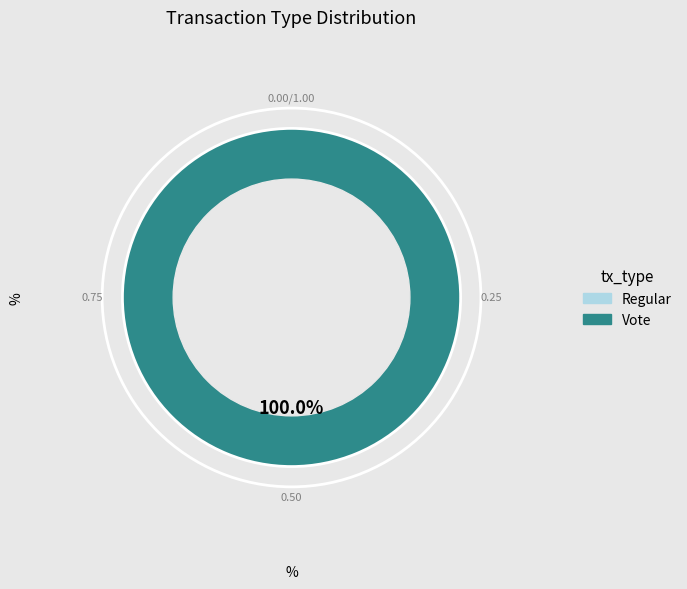

Do Regular and Vote together represent more than half of the pie?

Yes